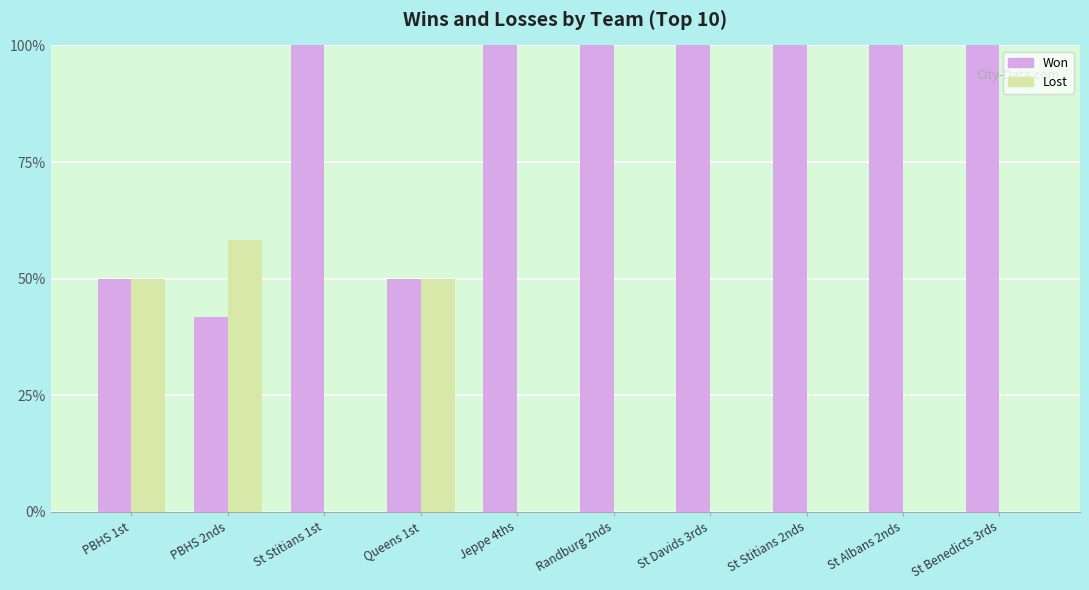

What are all the series names shown in the legend?

Won, Lost